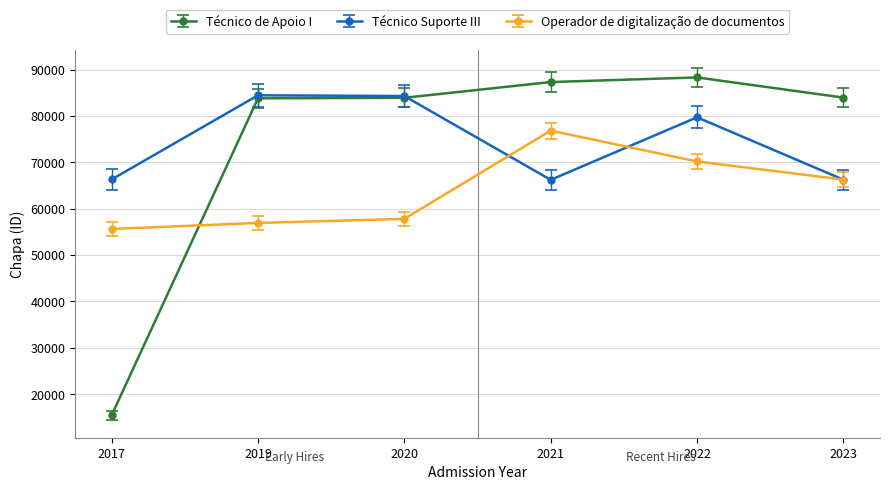

Rank the series at 2021 from lowest to highest value.

Técnico Suporte III, Operador de digitalização de documentos, Técnico de Apoio I